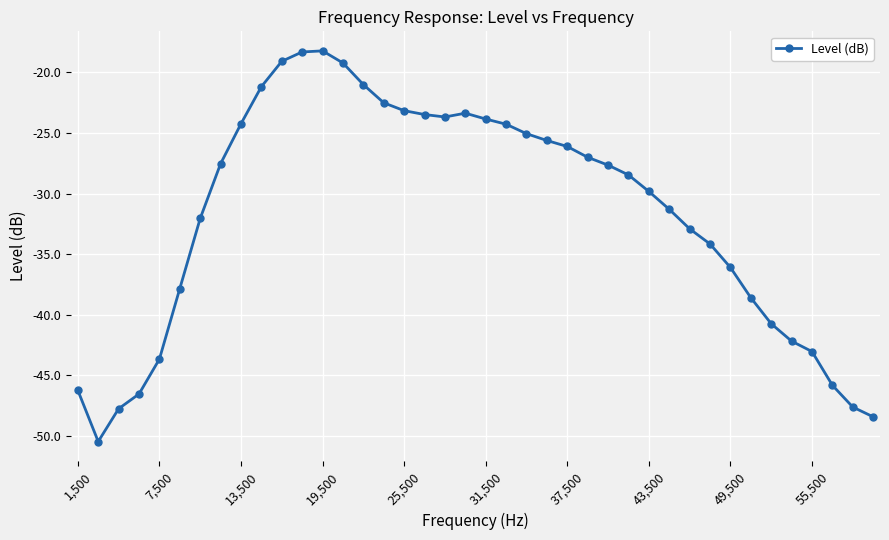

What is the minimum value shown in the chart?

-50.5